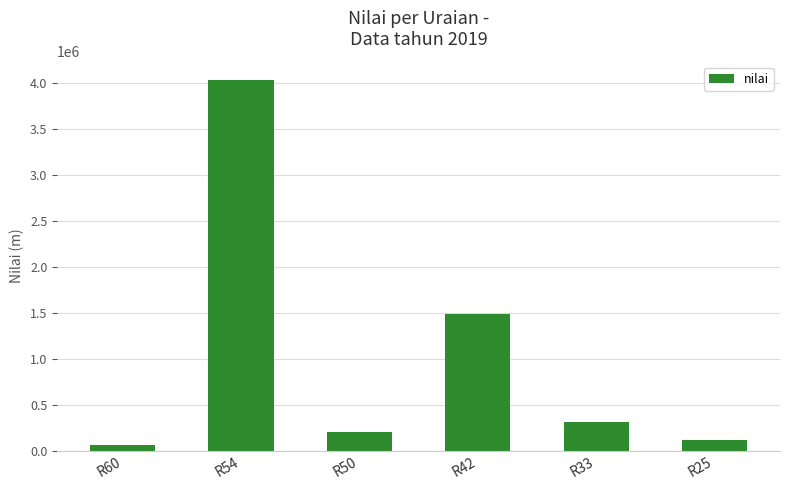

Rank the categories by value from highest to lowest.

R54, R42, R33, R50, R25, R60